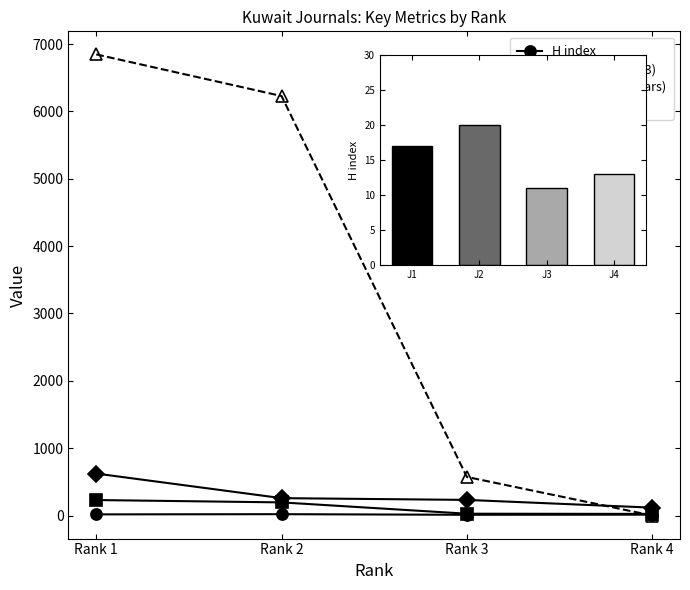

What is the average value of the Total Refs. series?

3412